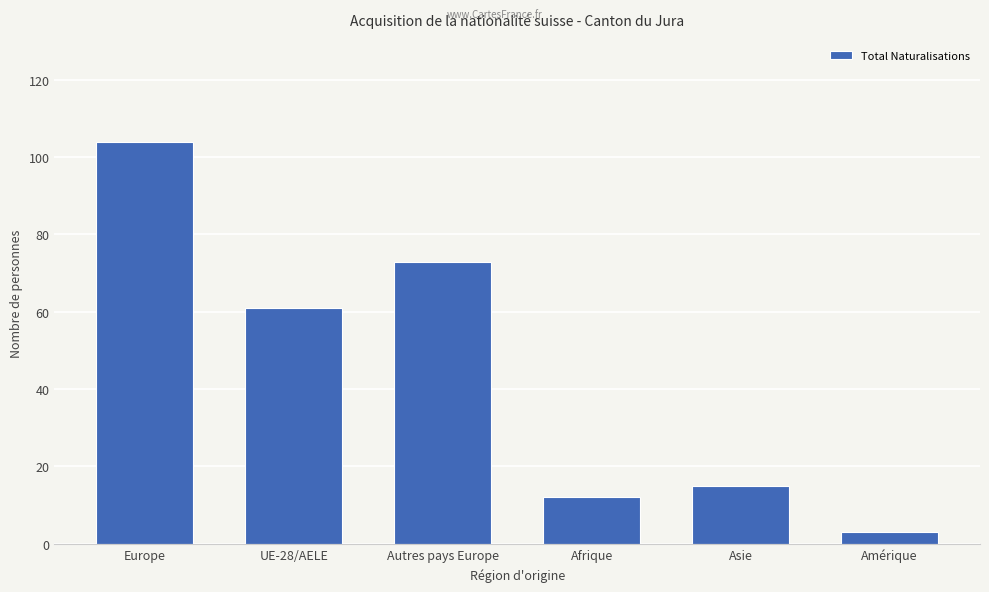

Count the number of data series in this chart.

1